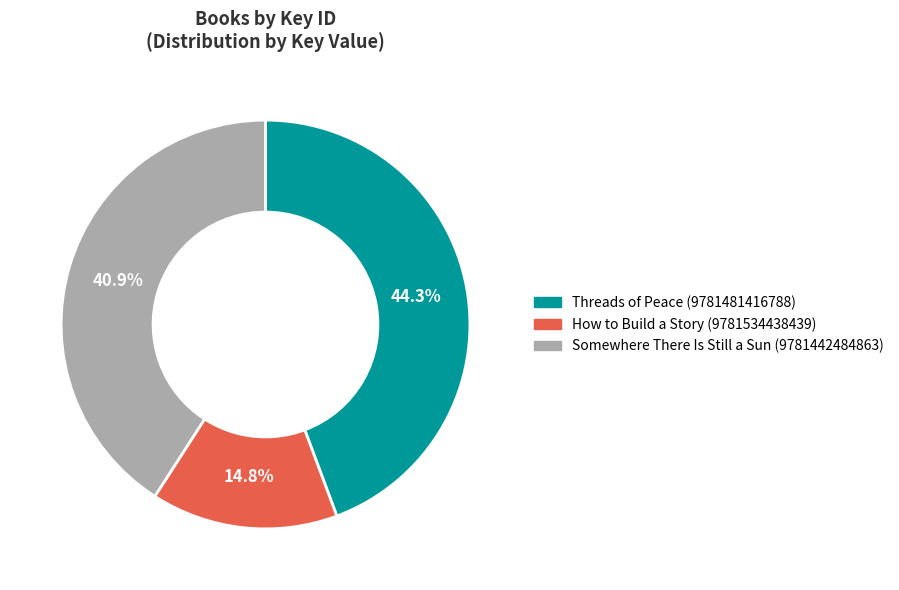

To the nearest percent, what is the difference between the Threads of Peace (9781481416788) and Somewhere There Is Still a Sun (9781442484863) slice percentages?

3%